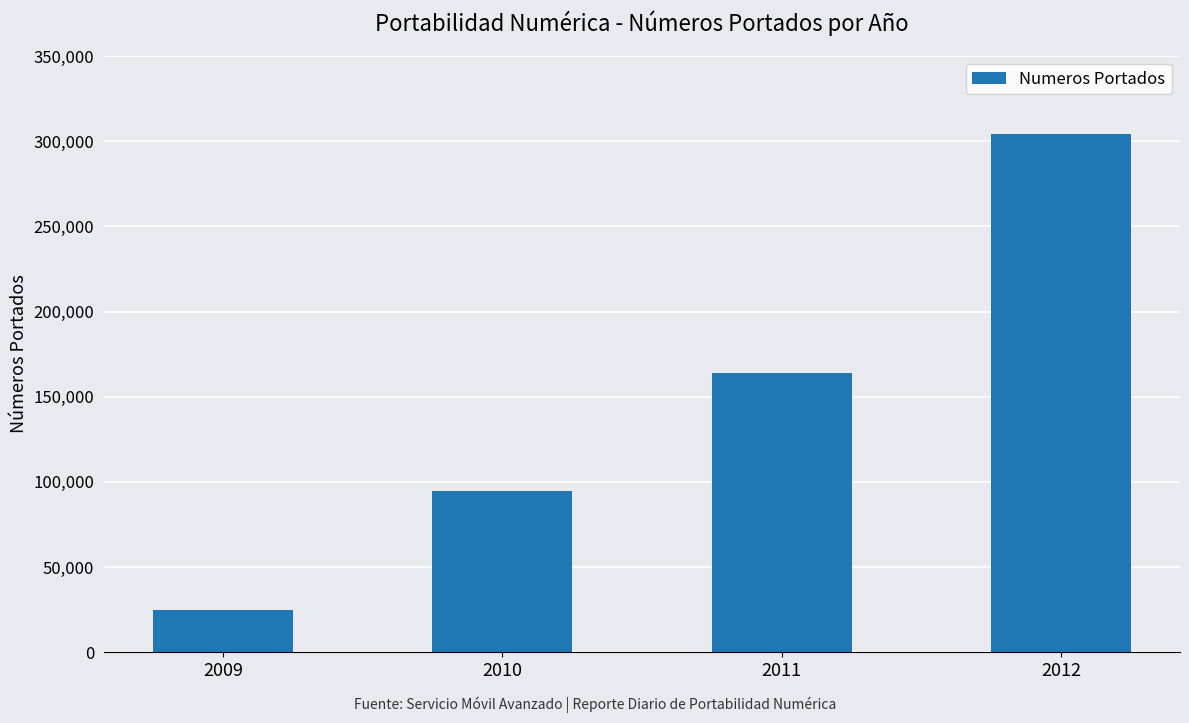

List the labels in order of value, smallest first.

2009, 2010, 2011, 2012